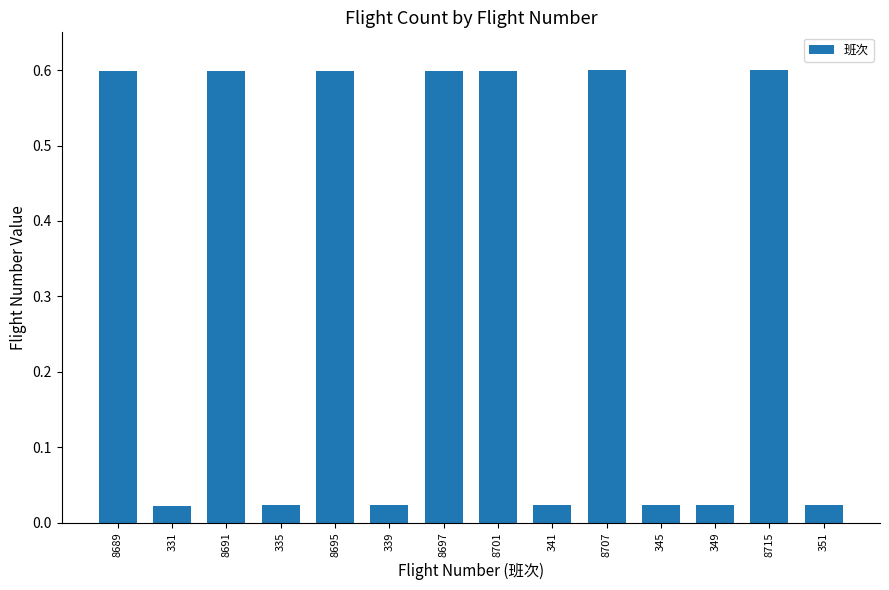

What is the difference between the values at 349 and 8689?

0.6